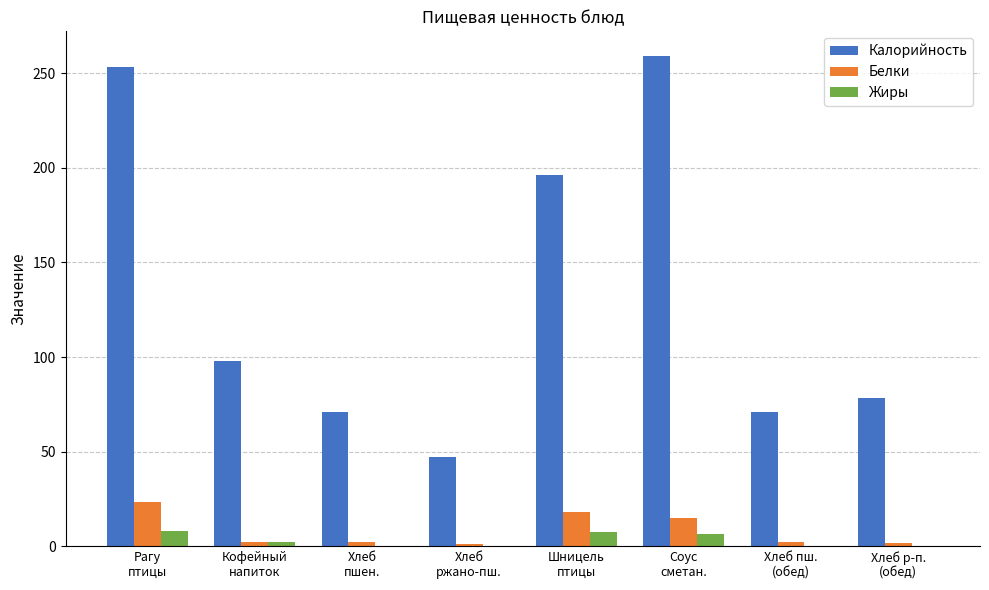

How many categories are shown in the chart?

8